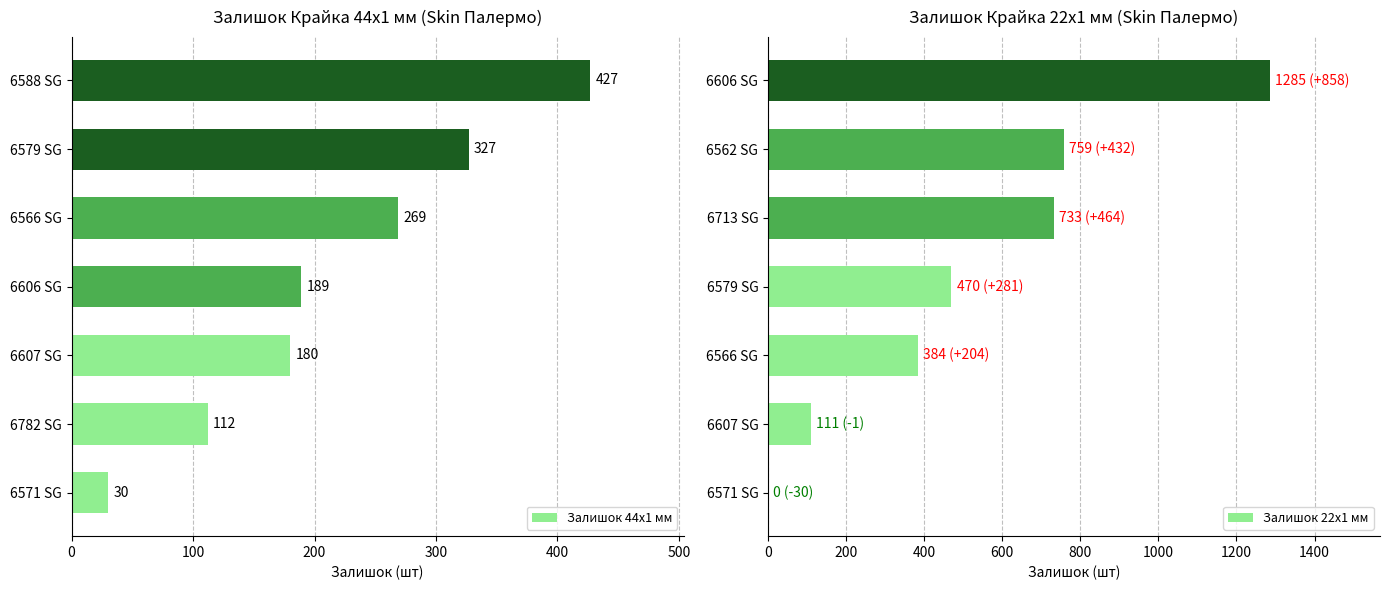

How many values in Залишок 22x1 мм are above zero?

6